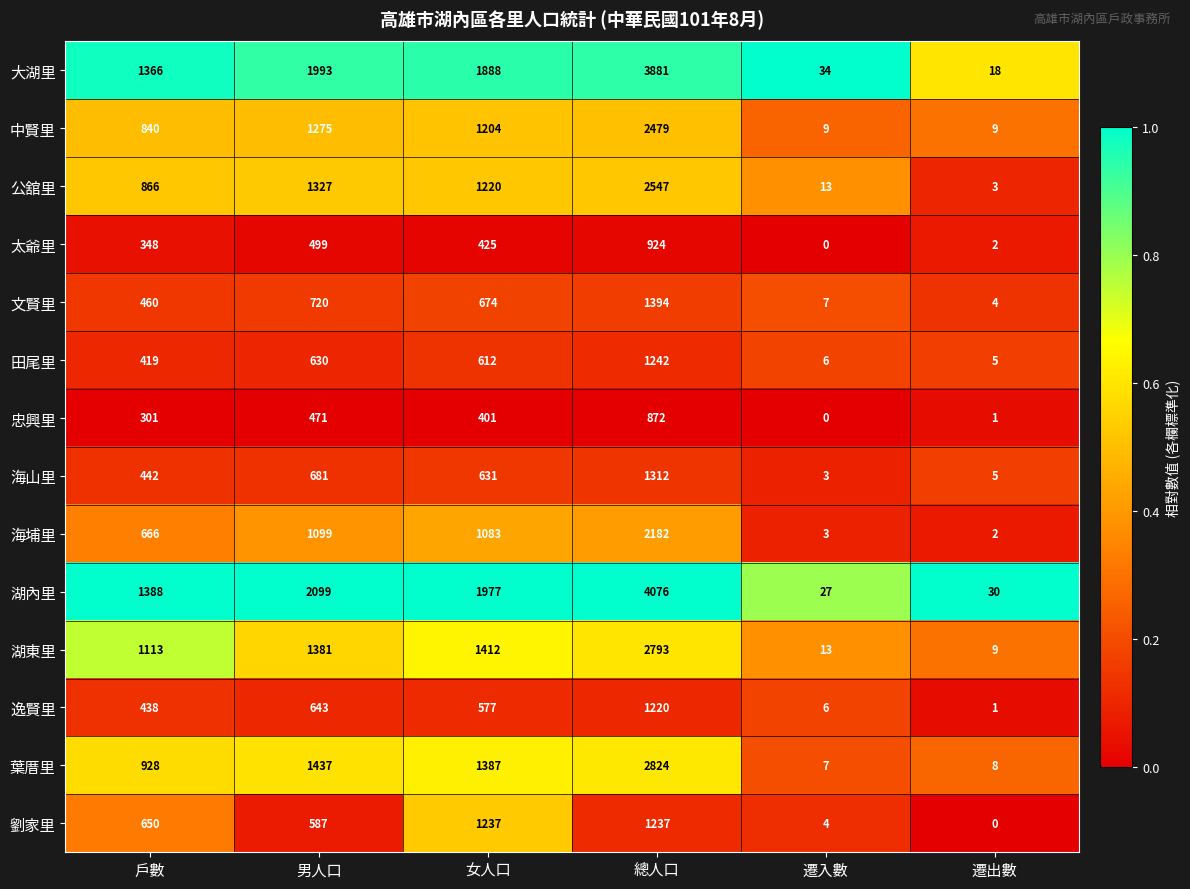

What is the sum of the 大湖里 values at 遷出數 and 男人口?

2011